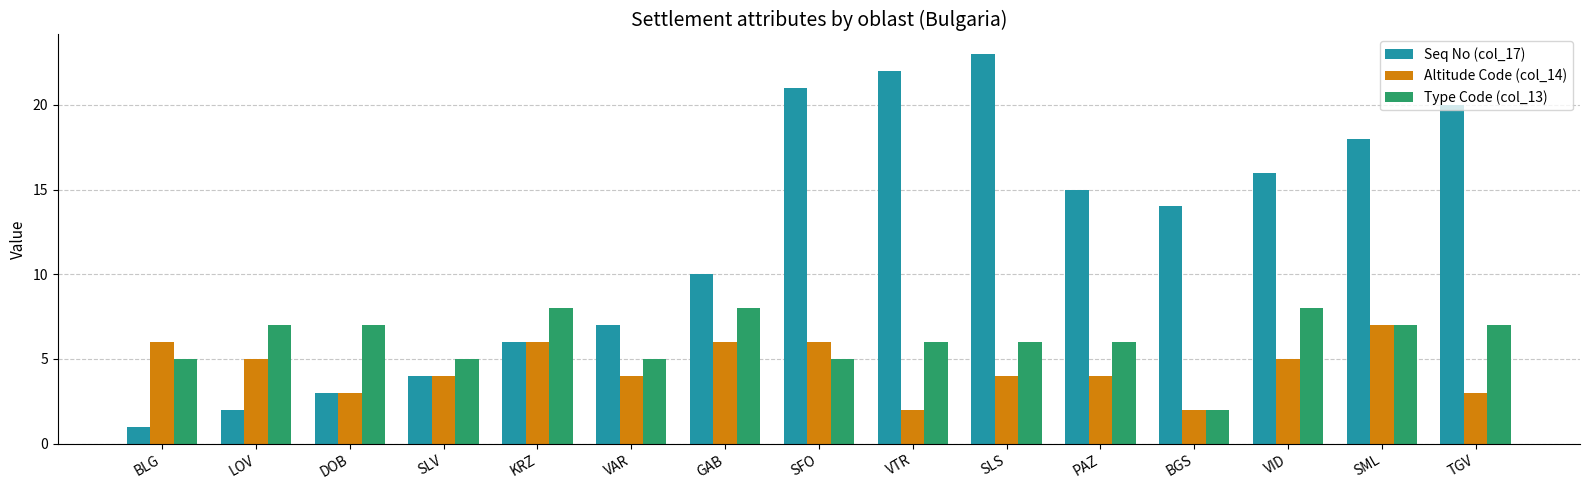

Reading left to right, extract all data points from this chart.

Seq No (col_17): 1	2	3	4	6	7	10	21	22	23	15	14	16	18	20
Altitude Code (col_14): 6	5	3	4	6	4	6	6	2	4	4	2	5	7	3
Type Code (col_13): 5	7	7	5	8	5	8	5	6	6	6	2	8	7	7